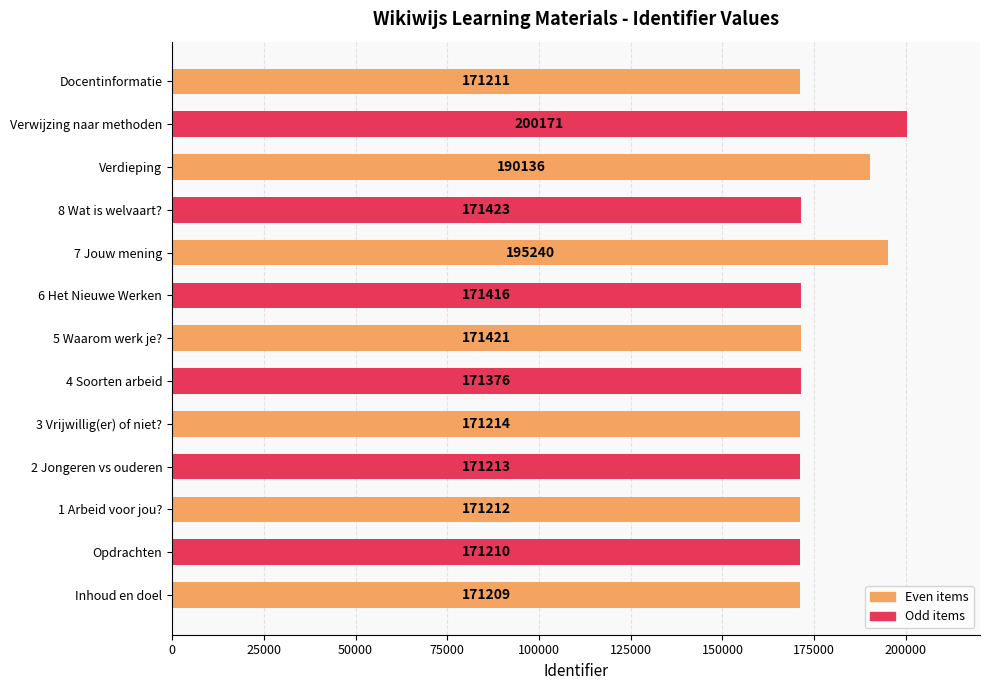

What is the average value?

176804